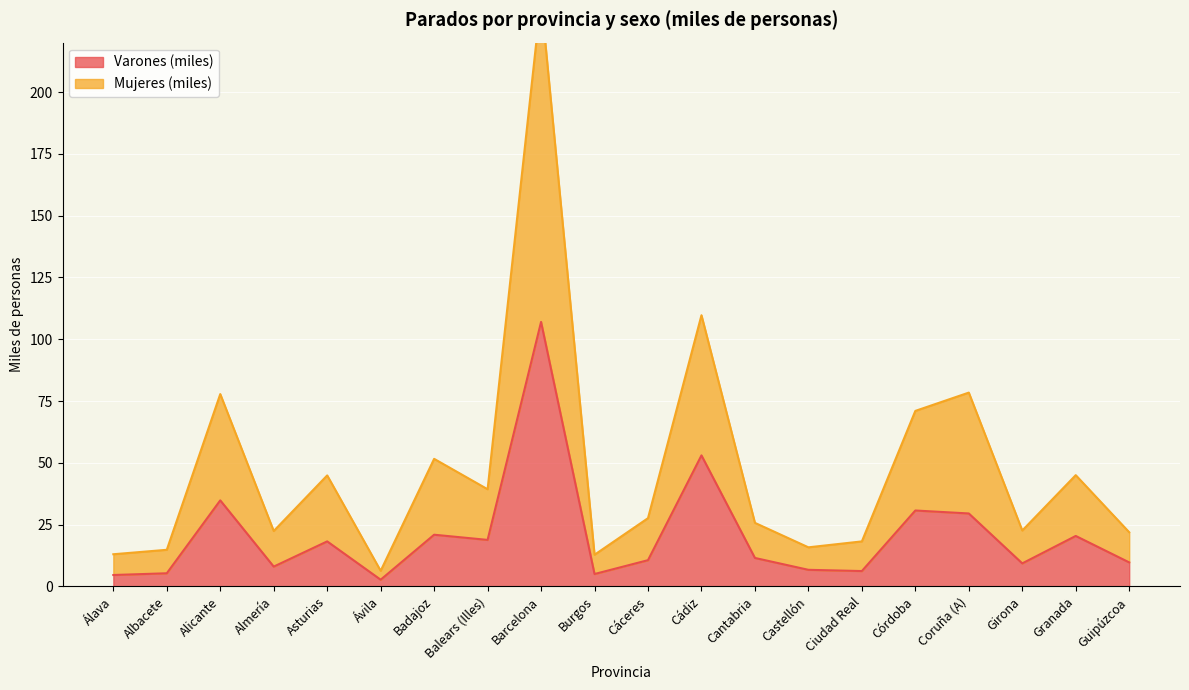

True or false: Varones (miles) has more than 2 points higher than both neighbors.

True